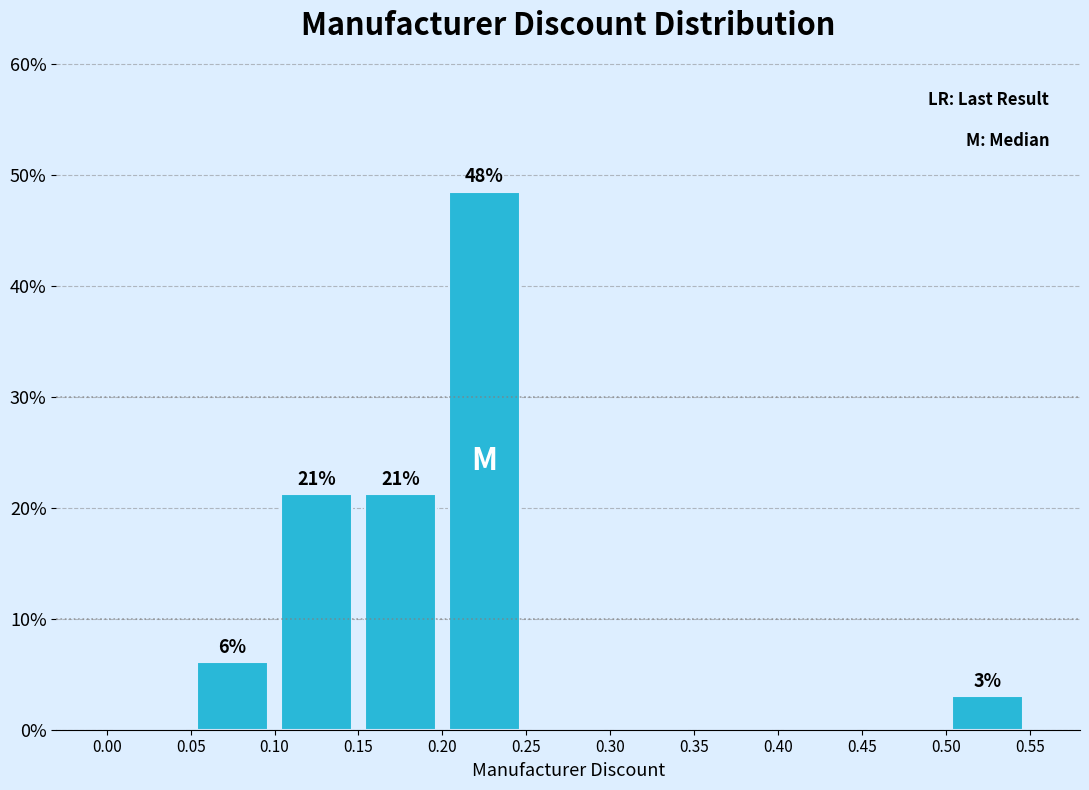

Which range on the x-axis has the tallest bar?

0.20 to 0.25